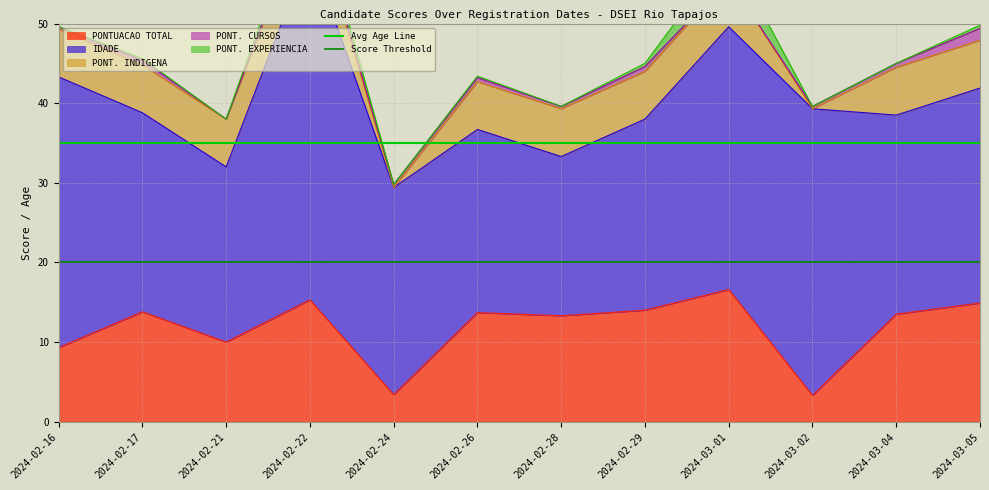

What is the value of the Avg Age Line point at the 1st from the left?

35